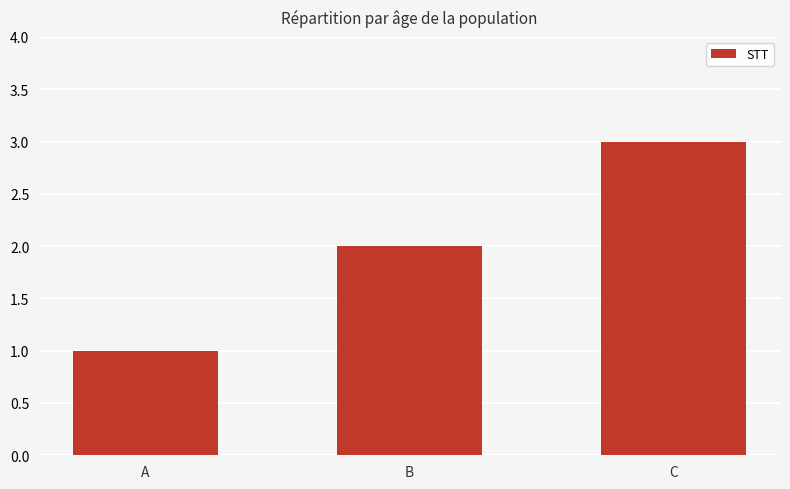

Approximately how many times larger is the value at B compared to C?

0.7